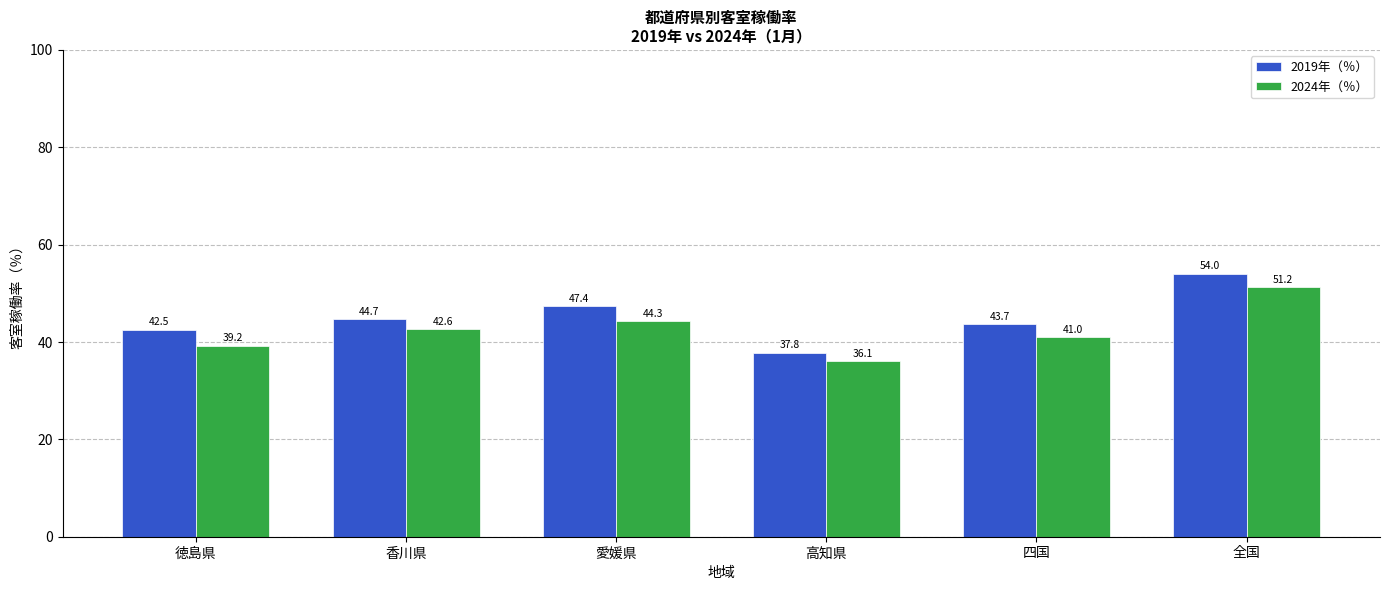

What is the difference between the highest and lowest values at 全国?

2.8